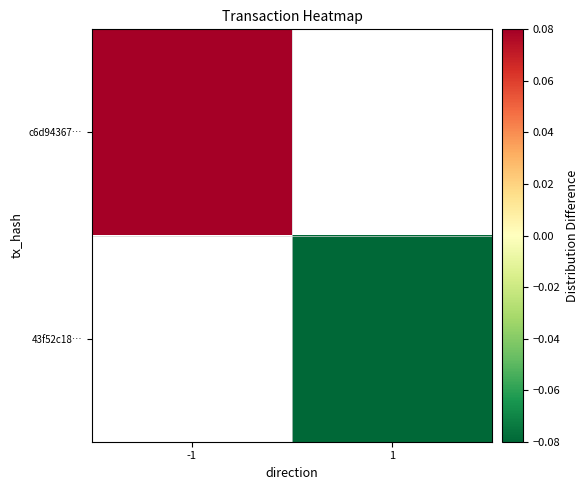

True or false: c6d94367… has a value of 0.1 at -1.

True